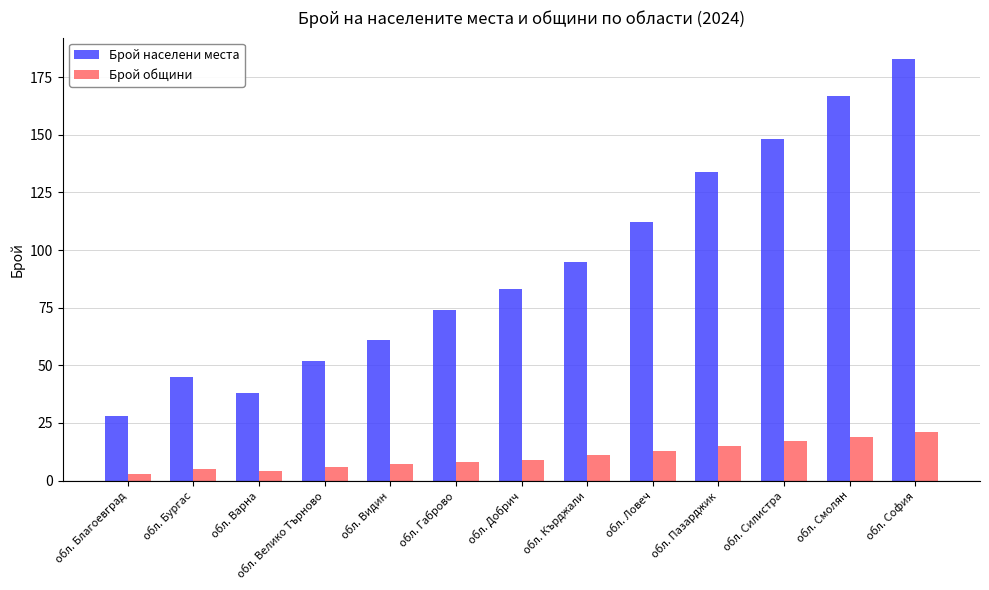

What is the value of the Брой населени места bar at the 12th from the left?

167